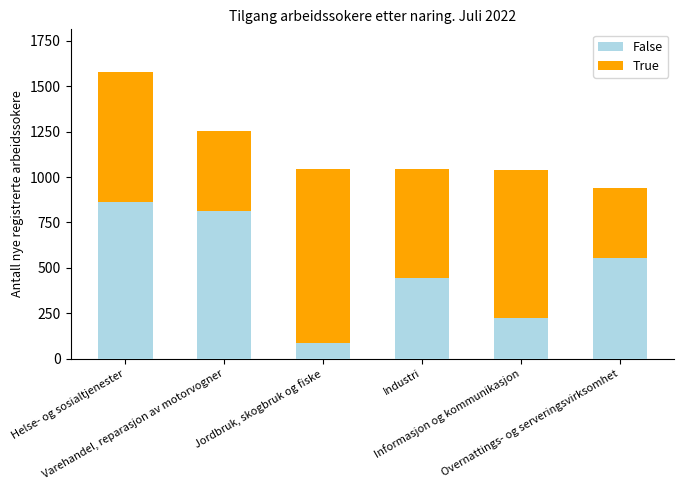

Are the bars horizontal?

No